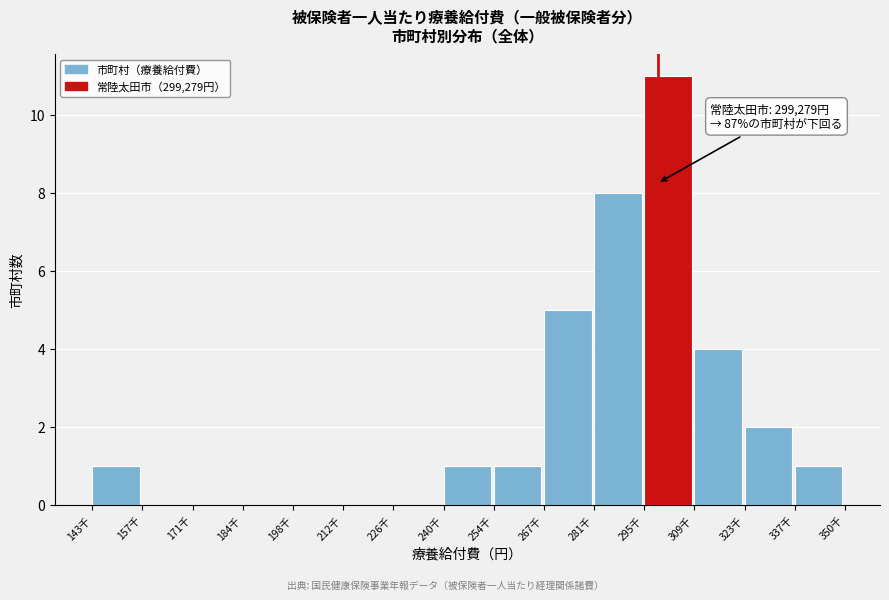

Reading left to right, what are all the values shown in this chart?

143千=1	157千=0	171千=0	184千=0	198千=0	212千=0	226千=0	240千=1	254千=1	267千=5	281千=8	295千=11	309千=4	323千=2	337千=1